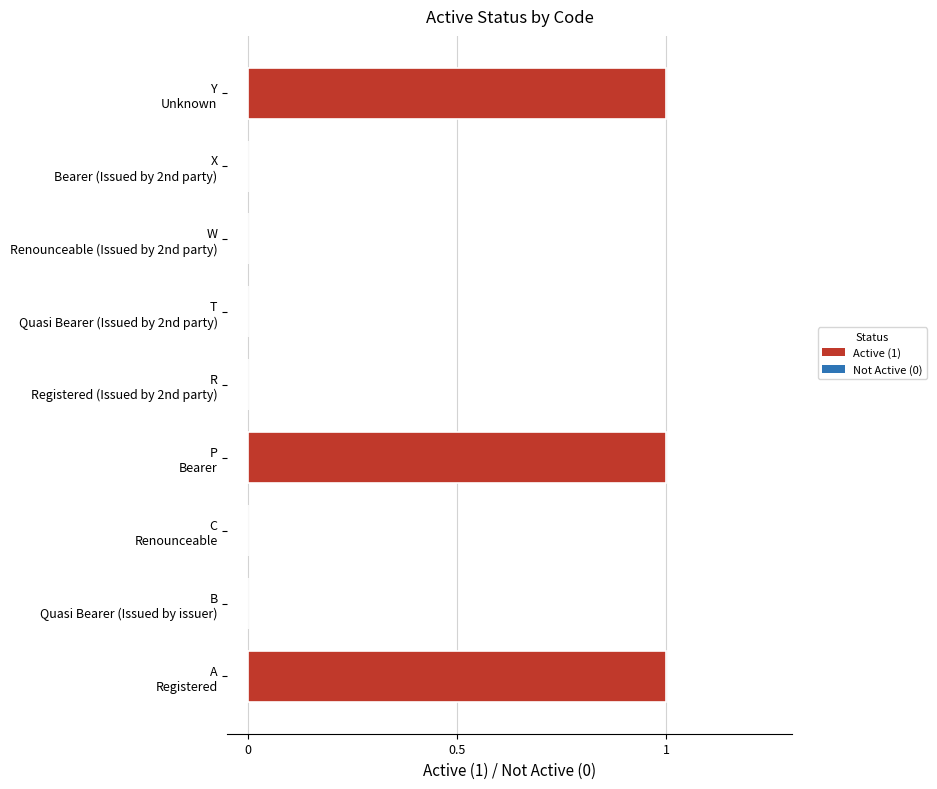

What is the sum of all values?

3